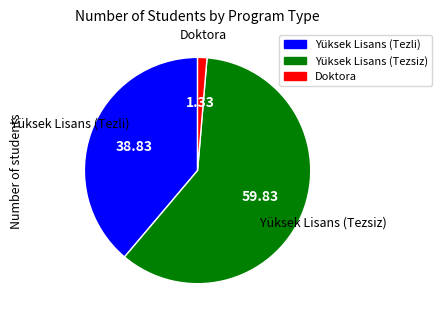

Do Yüksek Lisans (Tezsiz) and Doktora together represent more than half of the pie?

Yes